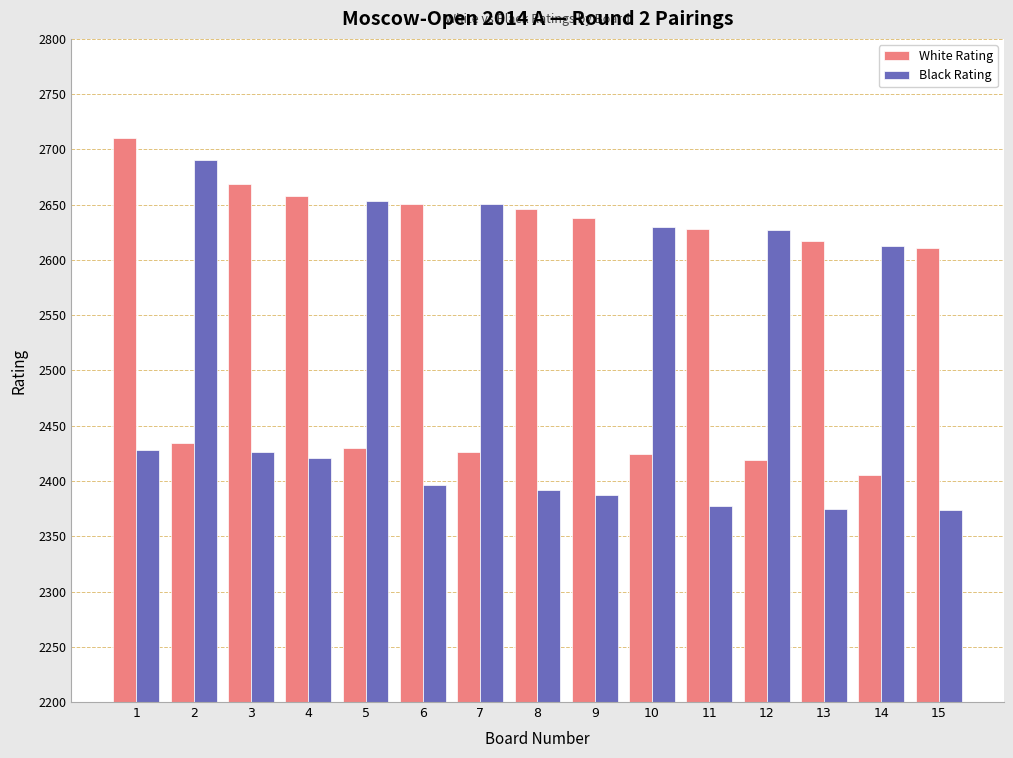

What is the value of the White Rating bar at the 3rd from the left?

2669